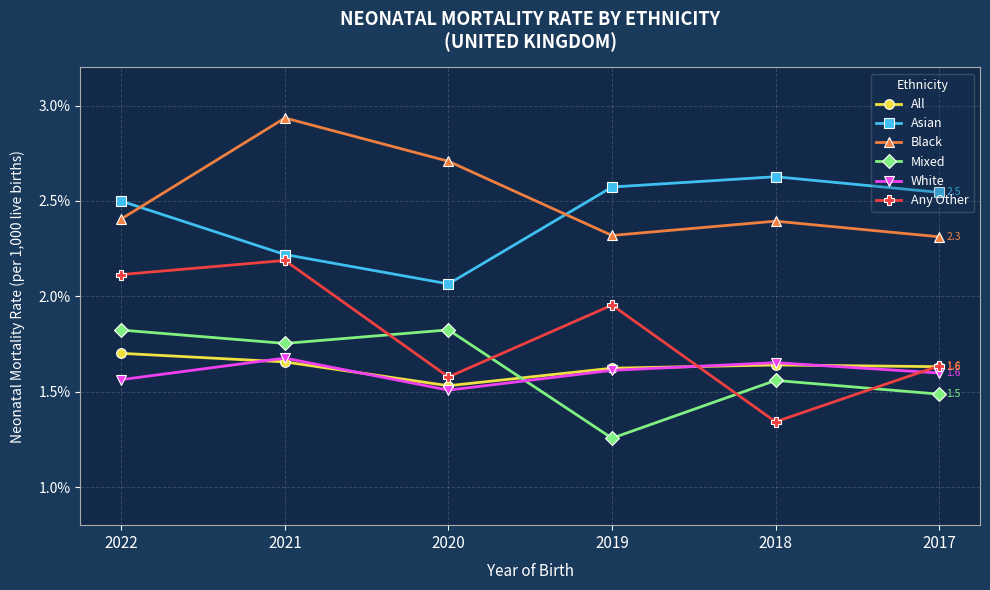

Which label corresponds to the largest value in the chart?

2021